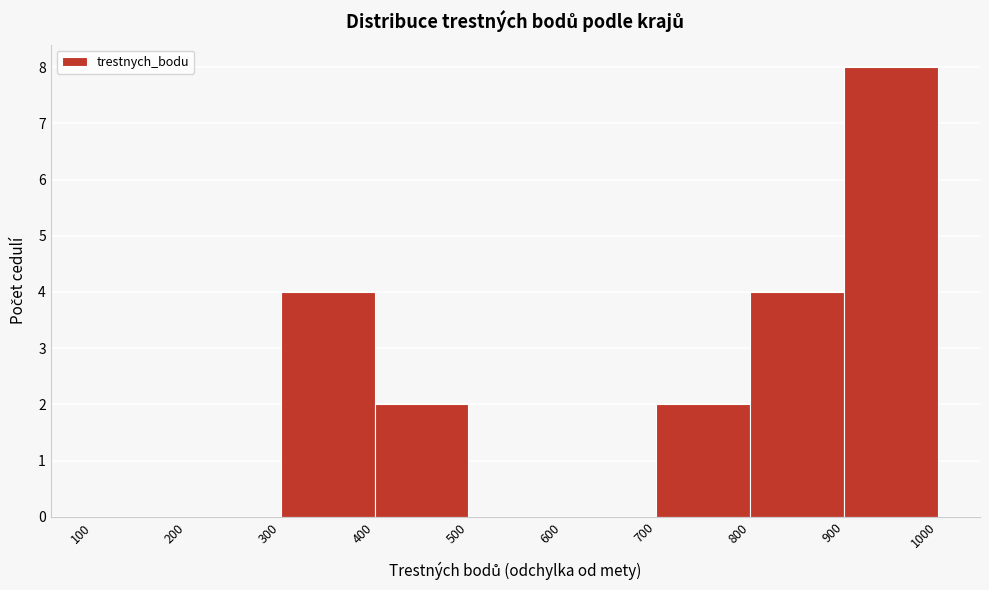

Which range on the x-axis has the tallest bar?

900 to 1000